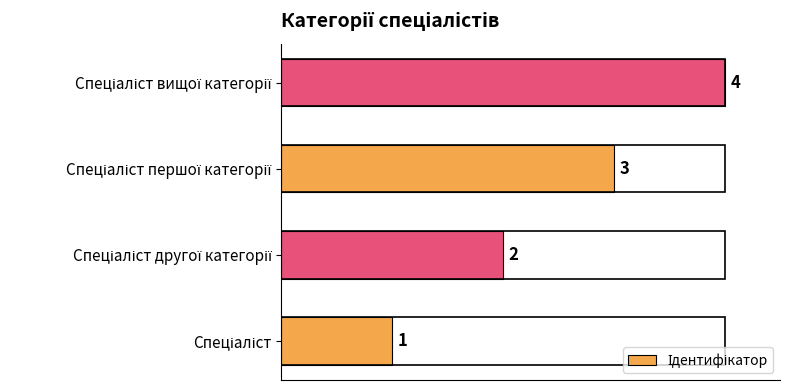

How many values are between 2 and 4?

3